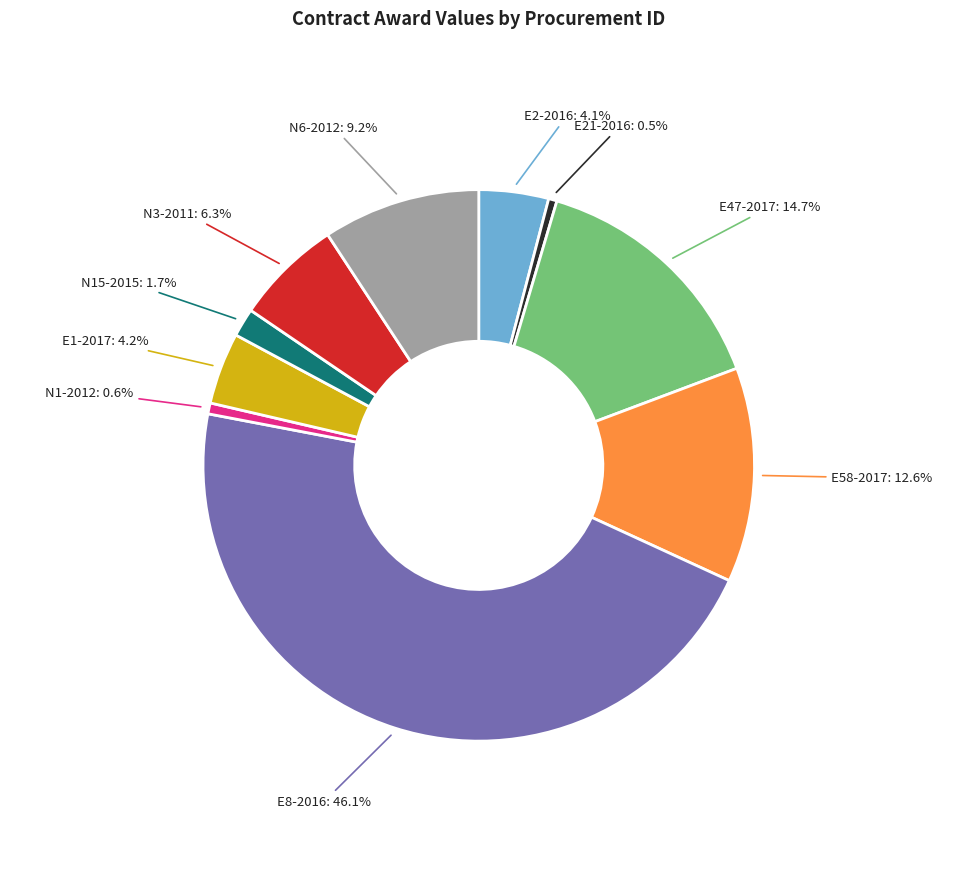

Does any single category account for the majority?

No